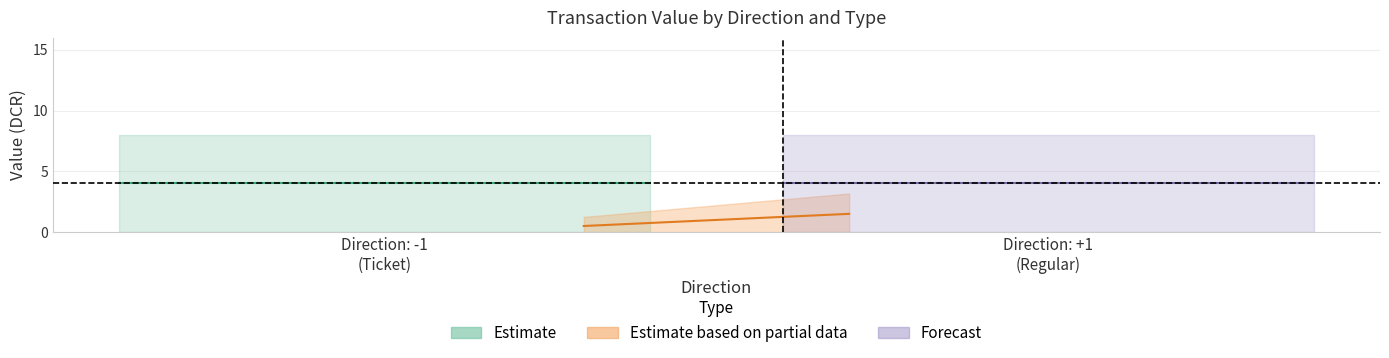

True or false: value_ticket and value_regular cross at least once.

False